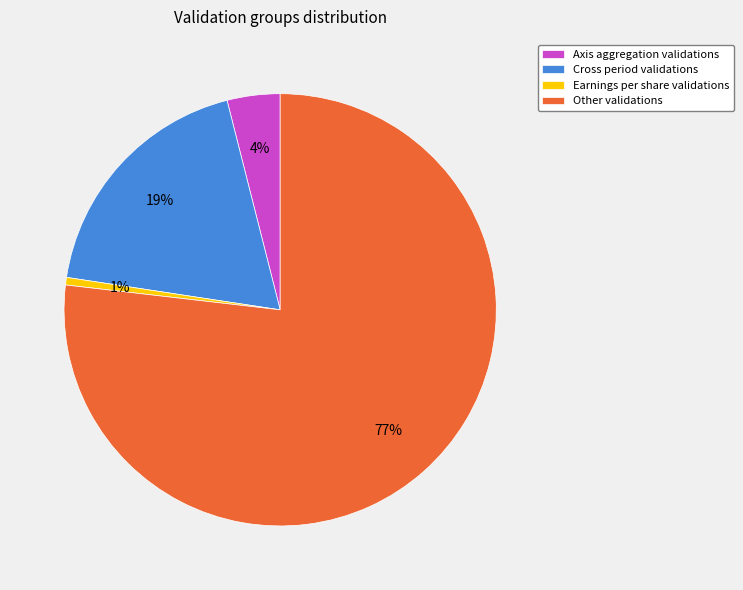

To the nearest percent, what is the difference between the Axis aggregation validations and Earnings per share validations slice percentages?

3%